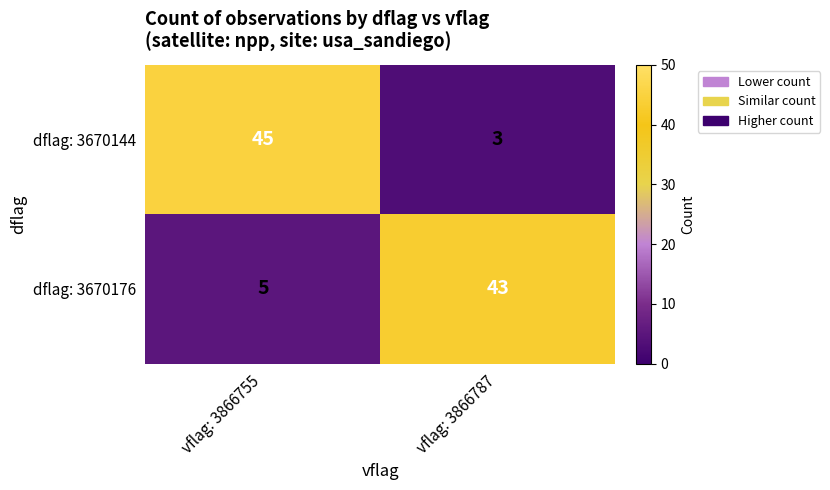

Which series has the largest range (max minus min)?

row_0